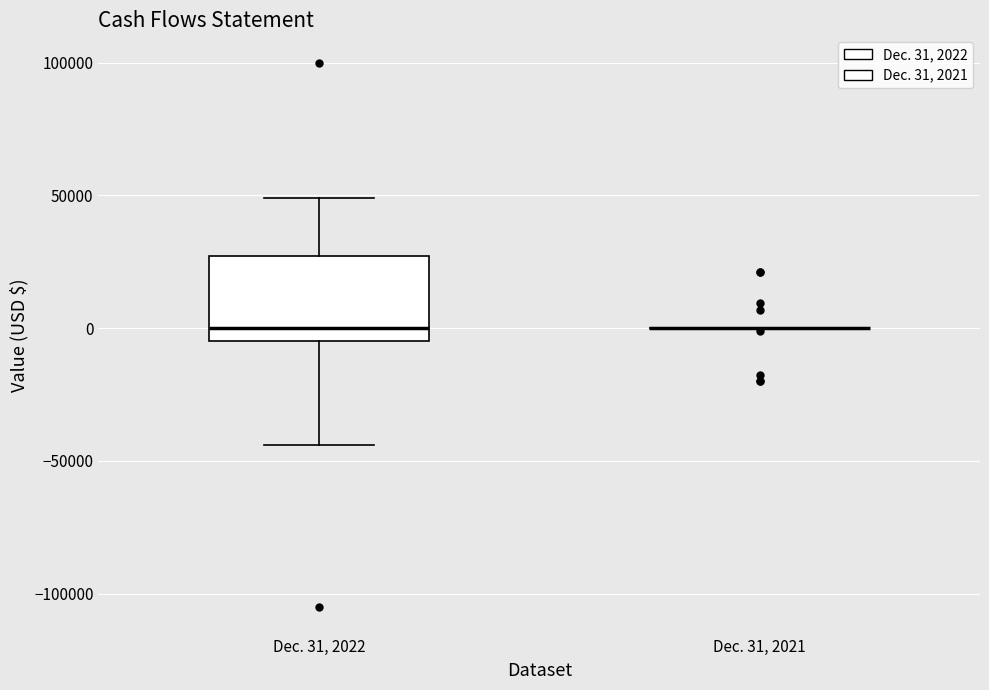

Reading left to right, transcribe this box plot: for each box, give where its median line is, the range the box spans, and where its two whiskers end, as read against the y-axis. The values are not printed on the chart, so give them approximately, as read against the axis.

Dec. 31, 2022: median 0, box -5000 to 25000, whiskers -45000 to 50000
Dec. 31, 2021: box collapsed to a line at 0, whiskers 0 to 0